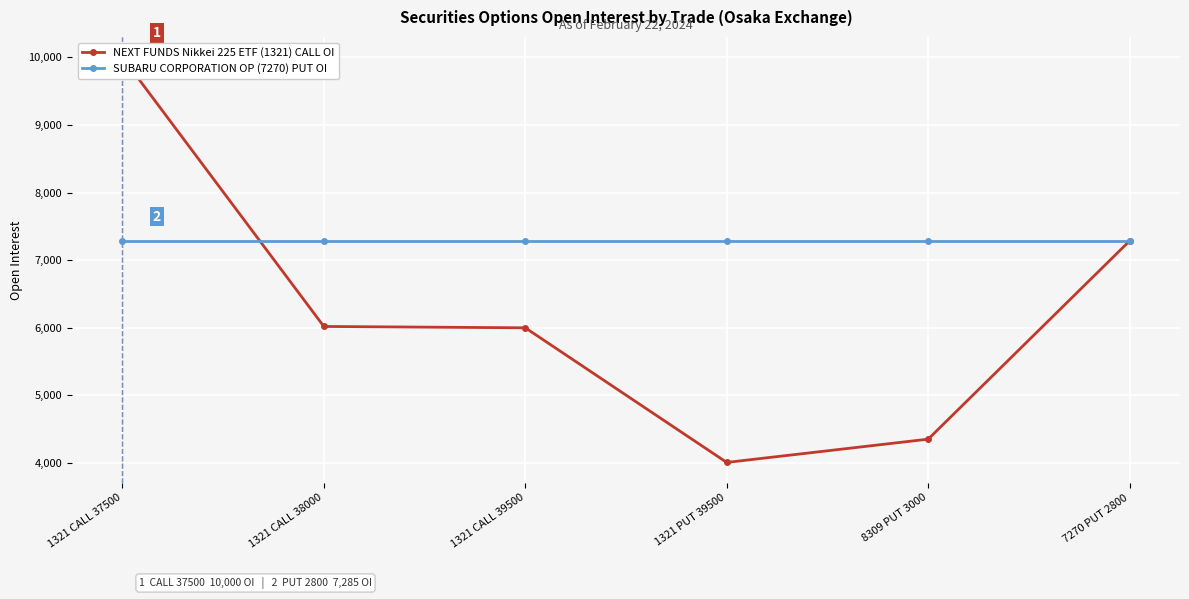

What are all the series names shown in the legend?

NEXT FUNDS Nikkei 225 ETF (1321) CALL OI, SUBARU CORPORATION OP (7270) PUT OI